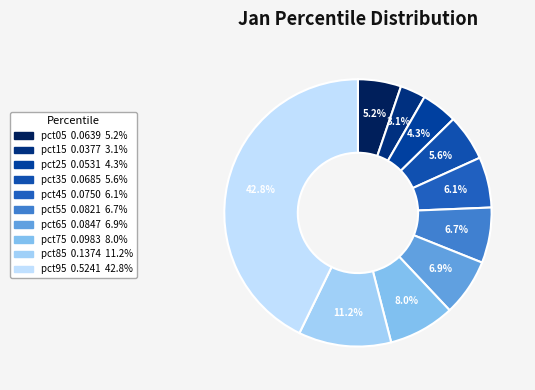

To the nearest percent, what percentage of the pie is pct45?

6%